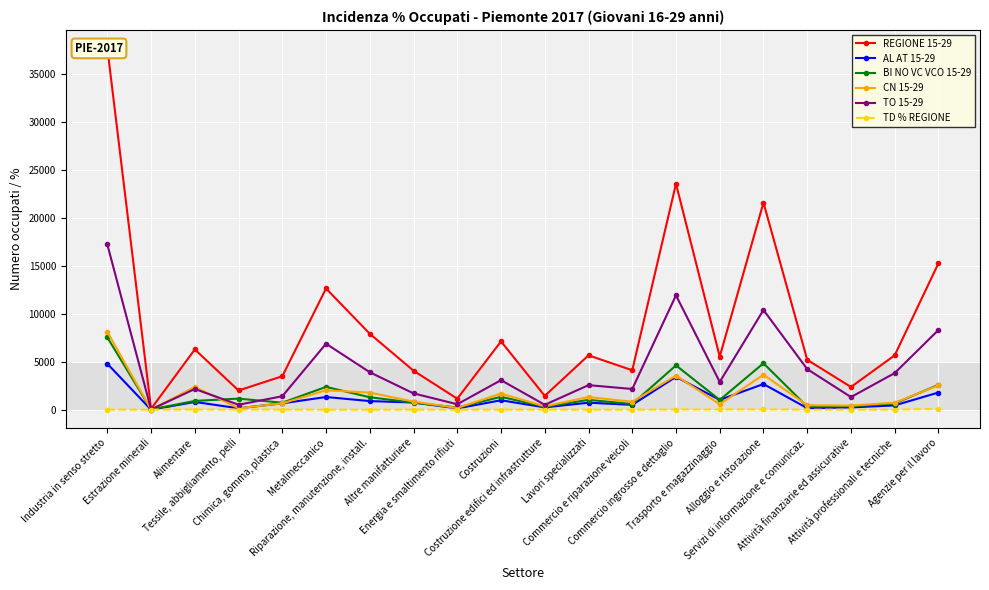

Which category has the lowest value across all series?

Estrazione minerali